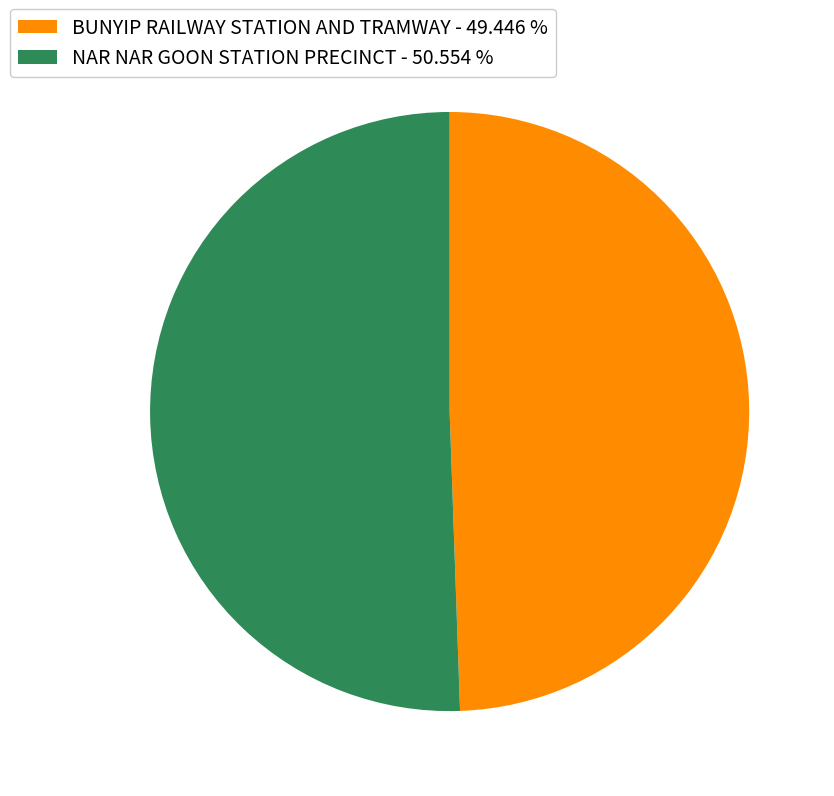

Which category has the biggest portion of the pie?

NAR NAR GOON STATION PRECINCT